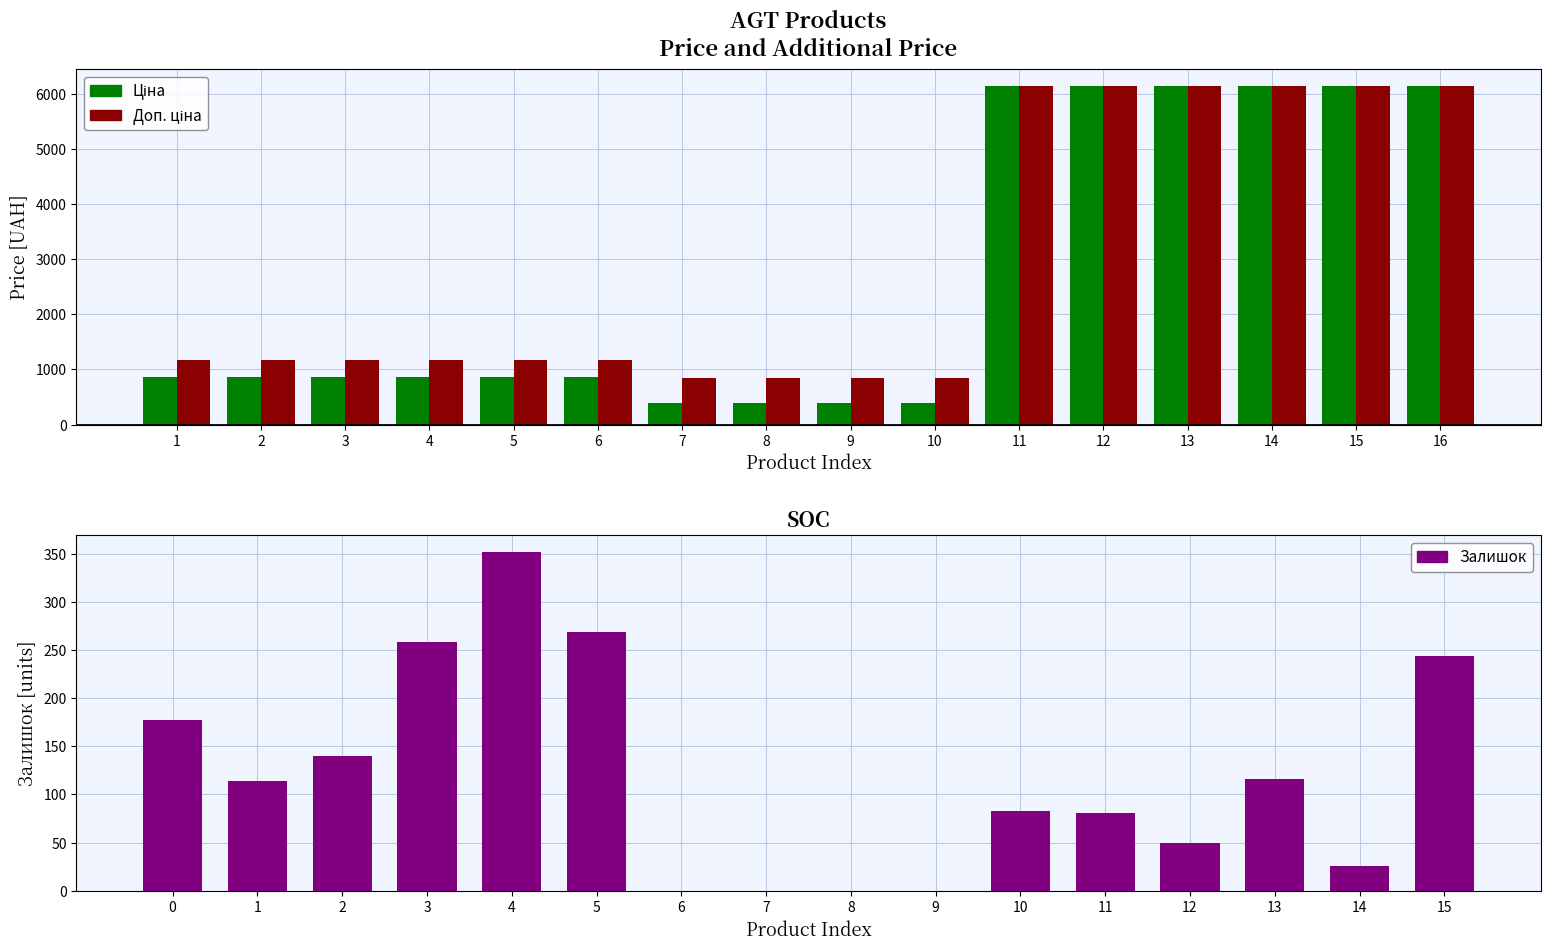

Between 14 and 1, which is larger?

14